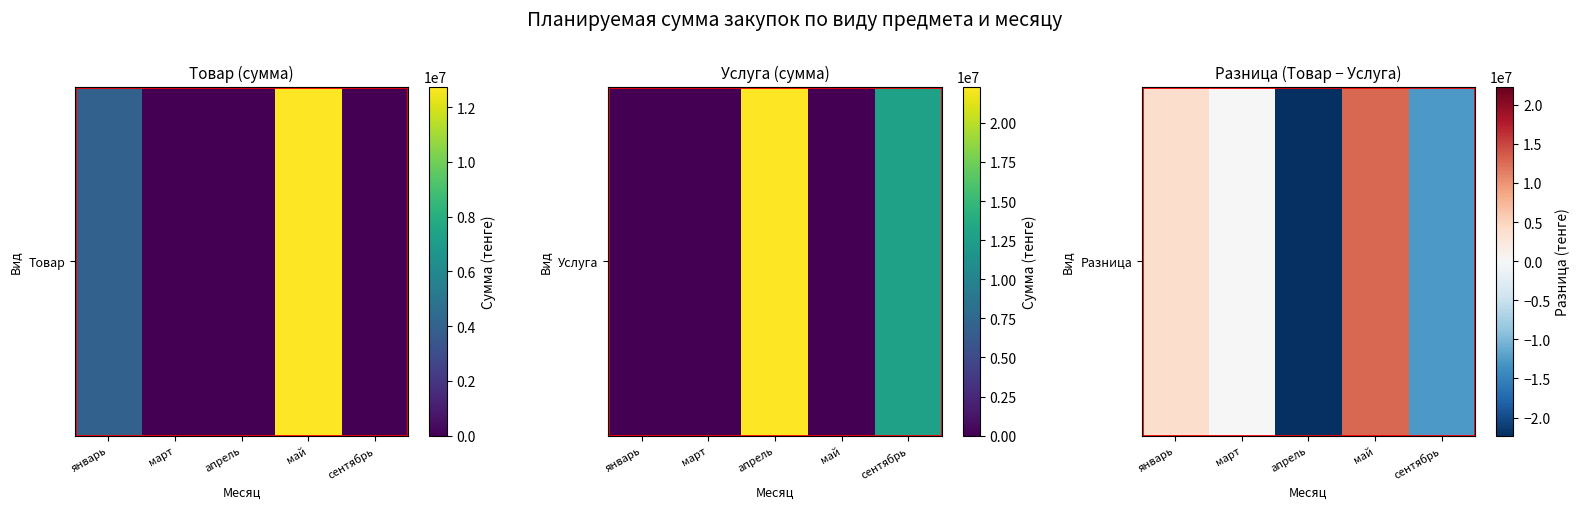

Between апрель and май, which is larger?

май